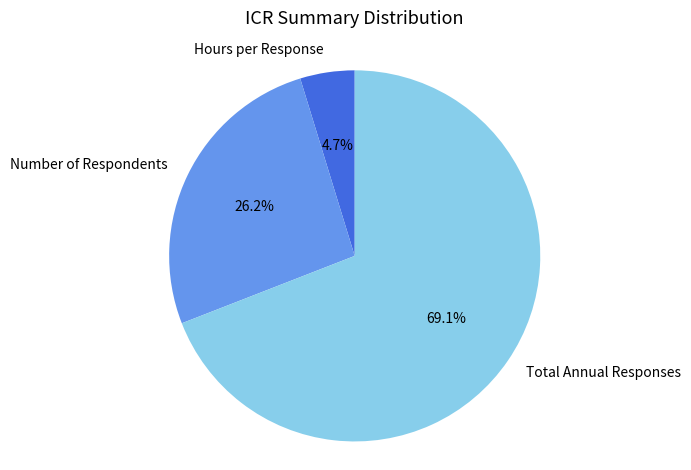

Does Total Annual Responses account for over 50% of the chart?

Yes